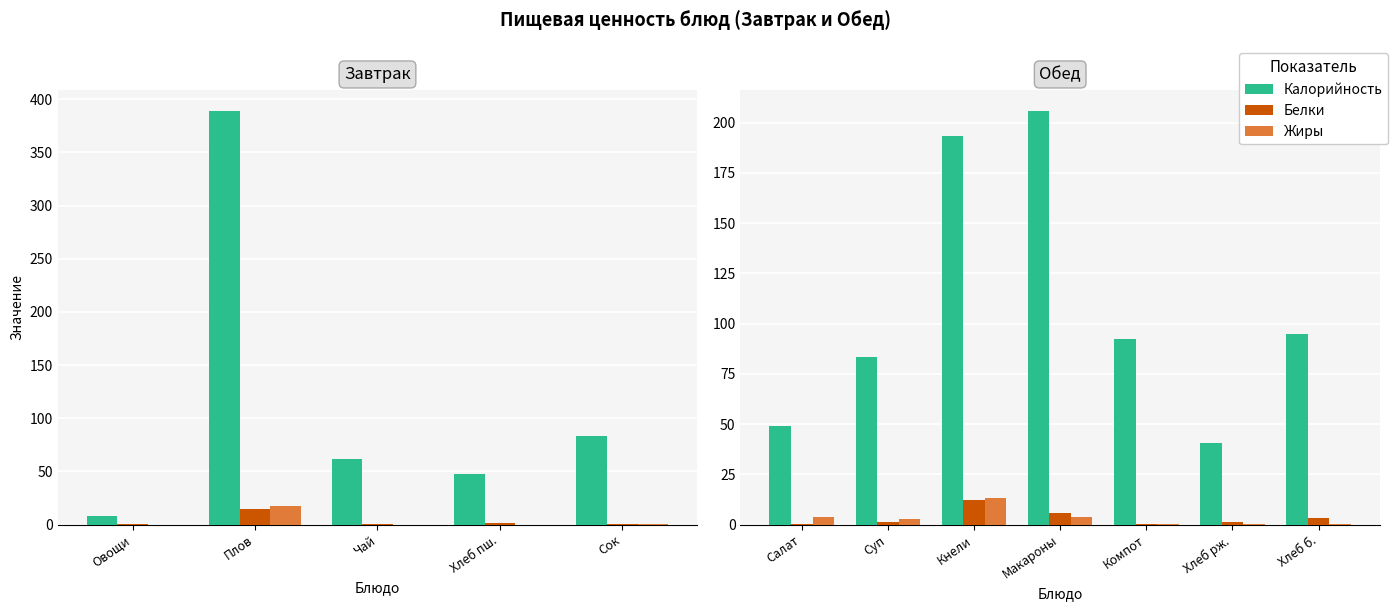

Where does the Белки series first go above 1?

Суп